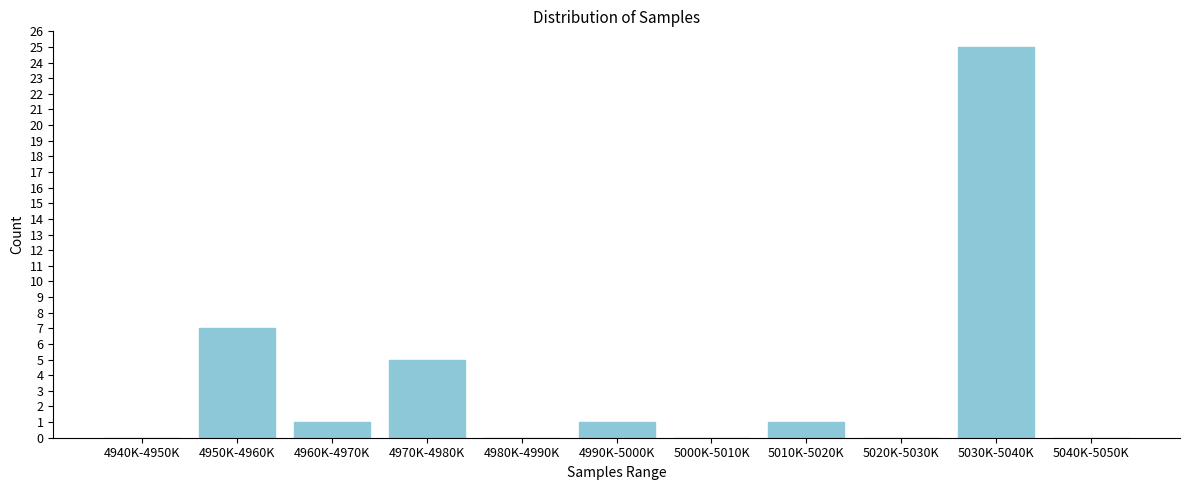

Reading left to right, transcribe all the data shown in this chart.

4940K-4950K=0	4950K-4960K=7	4960K-4970K=1	4970K-4980K=5	4980K-4990K=0	4990K-5000K=1	5000K-5010K=0	5010K-5020K=1	5020K-5030K=0	5030K-5040K=25	5040K-5050K=0